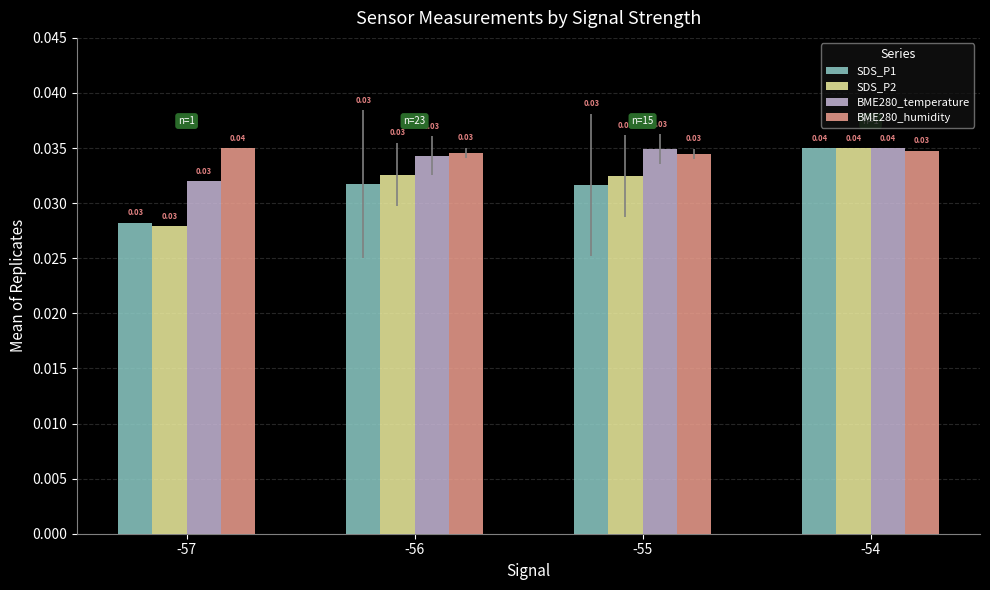

At how many categories does at least one series exceed 0?

4